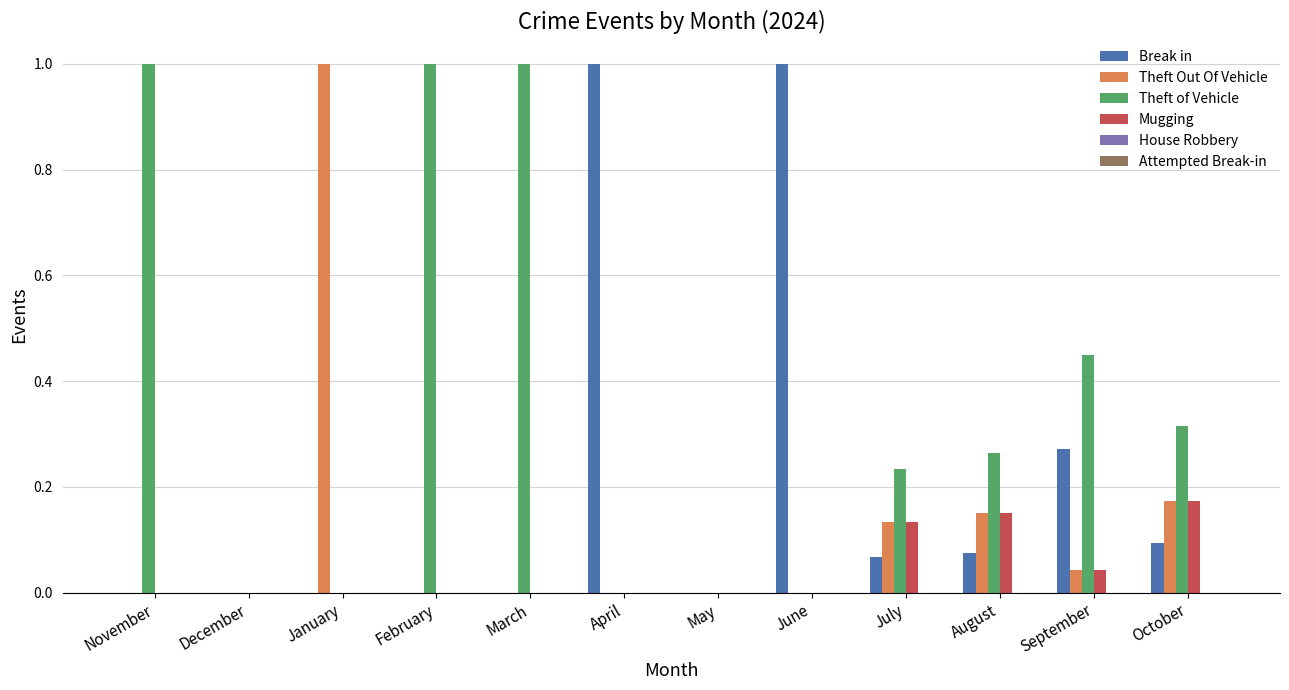

The Mugging series shows 0.0 at November. True or false?

True